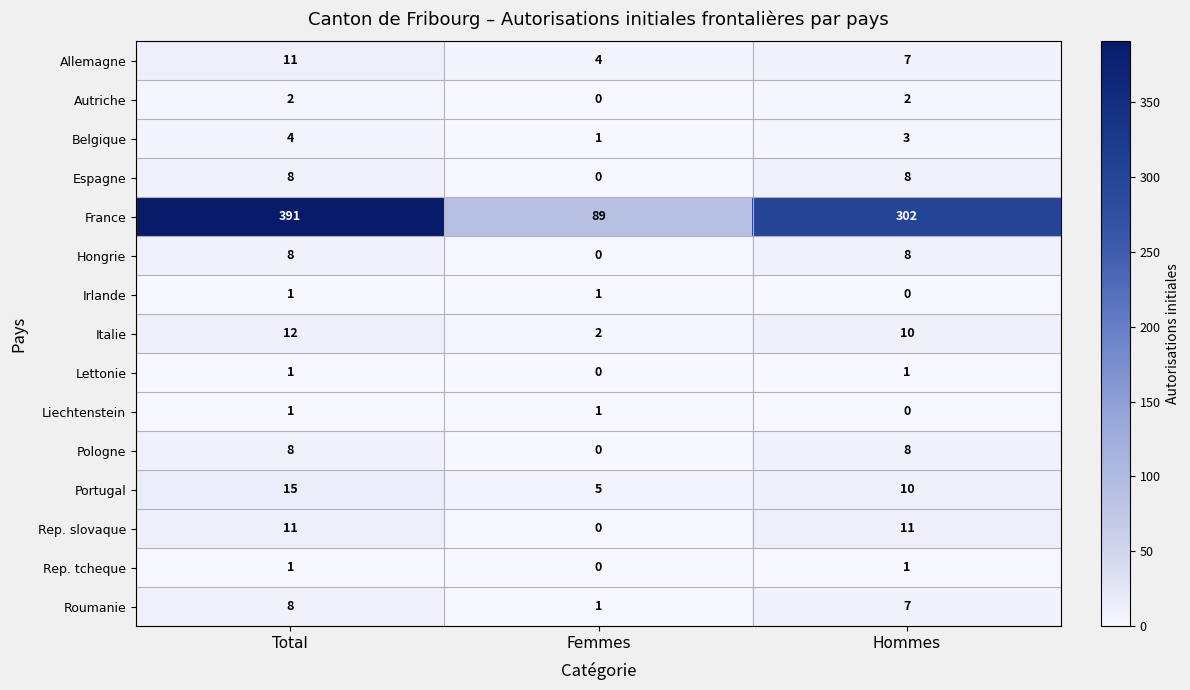

How many values in the Portugal series are below 10?

1